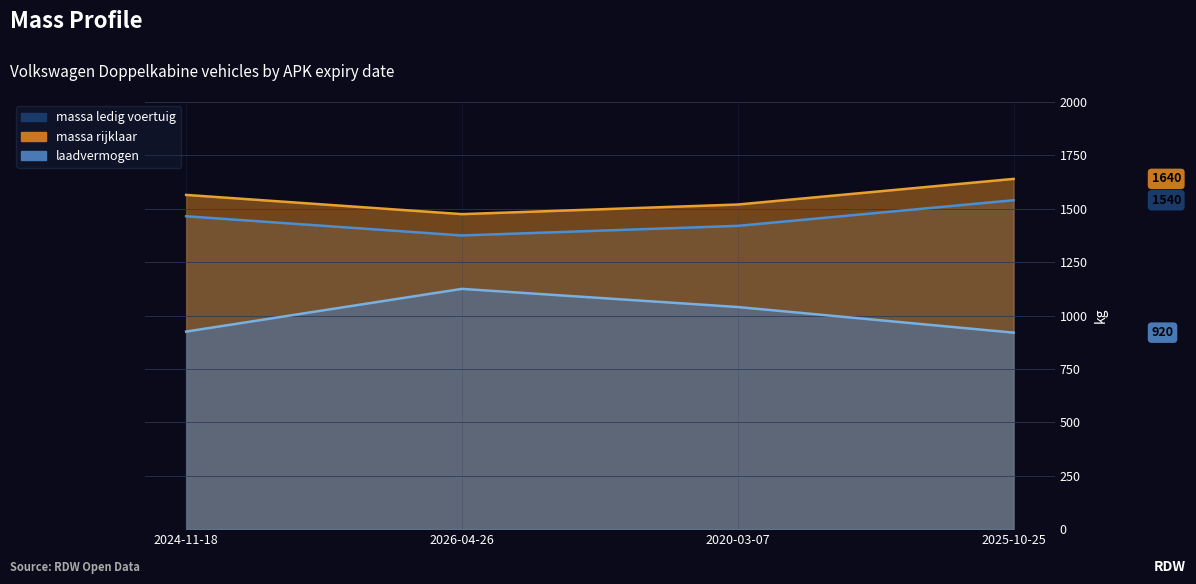

Which series has the largest range (max minus min)?

laadvermogen